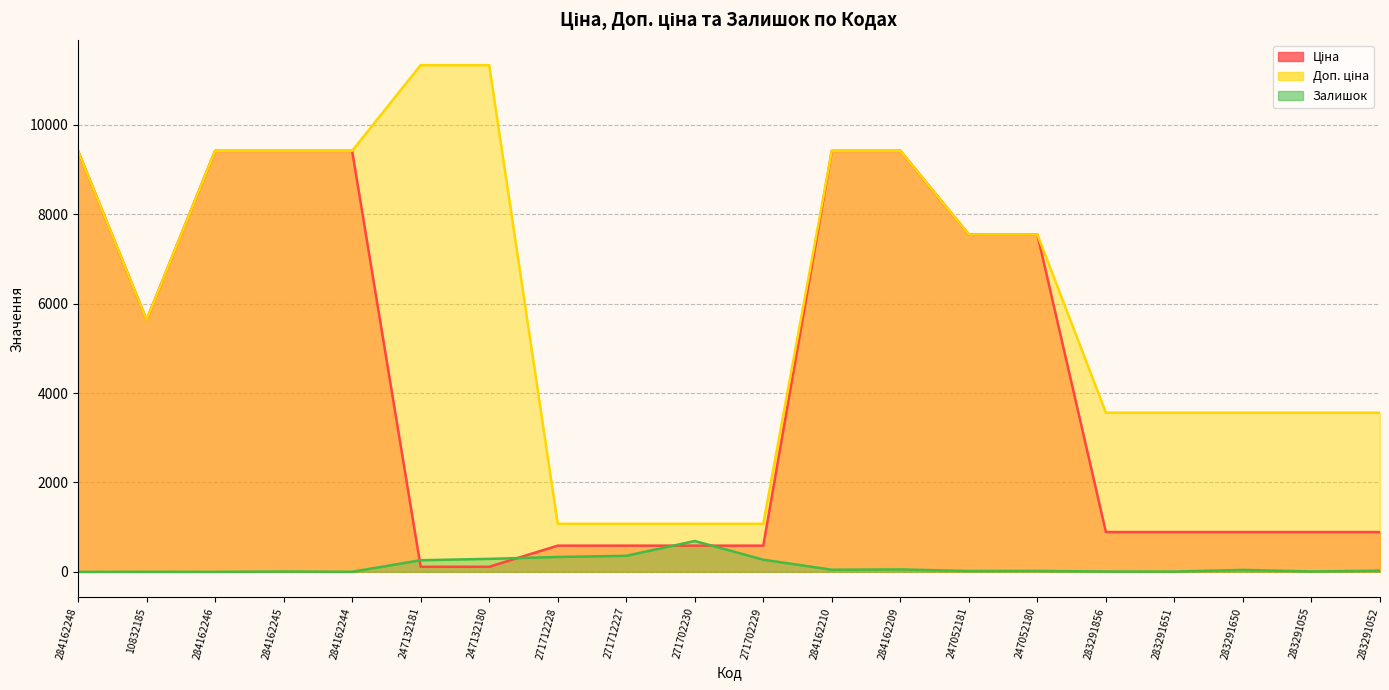

At which category does Залишок reach its first local valley?

284162246